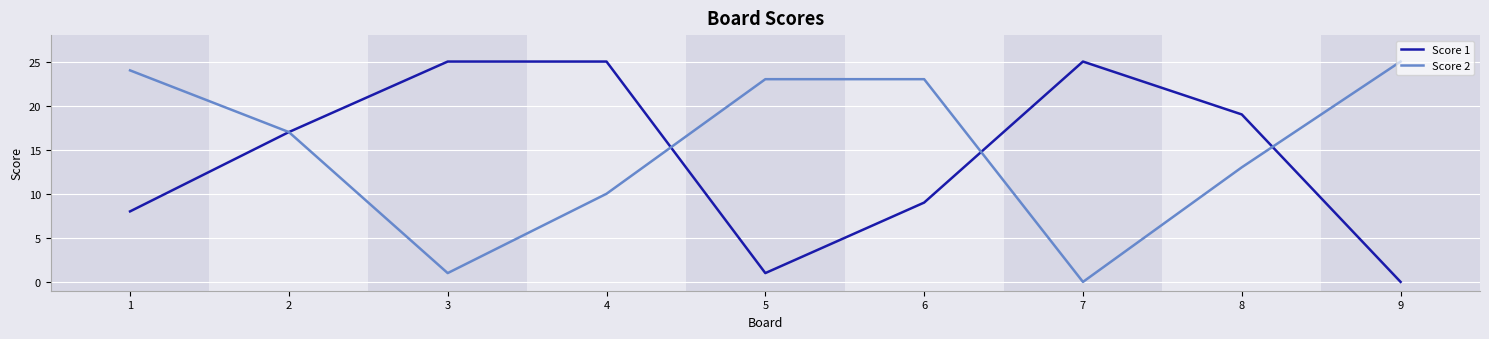

At 5, list the series in order from smallest to largest.

Score 1, Score 2